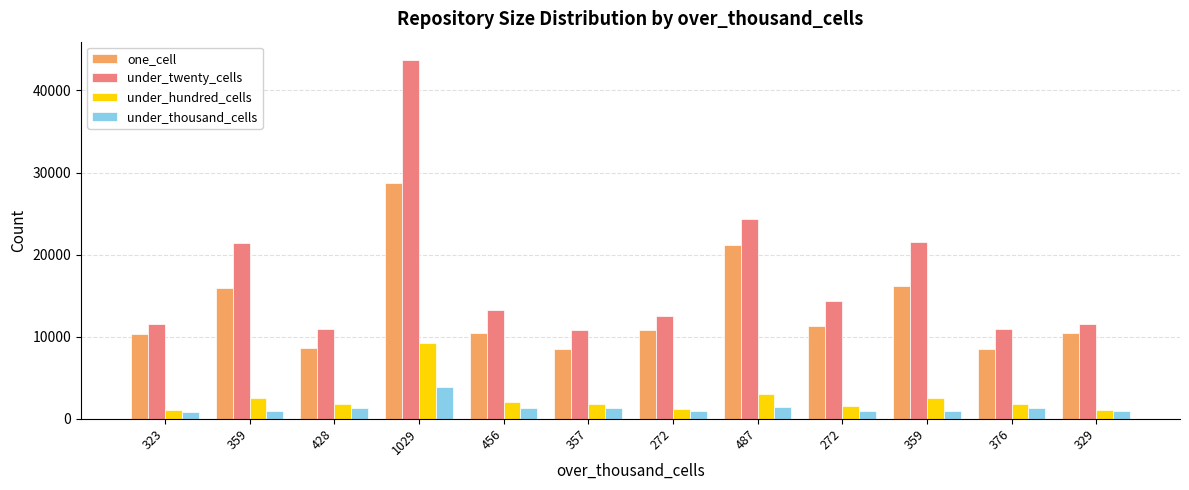

Are the bars horizontal?

No